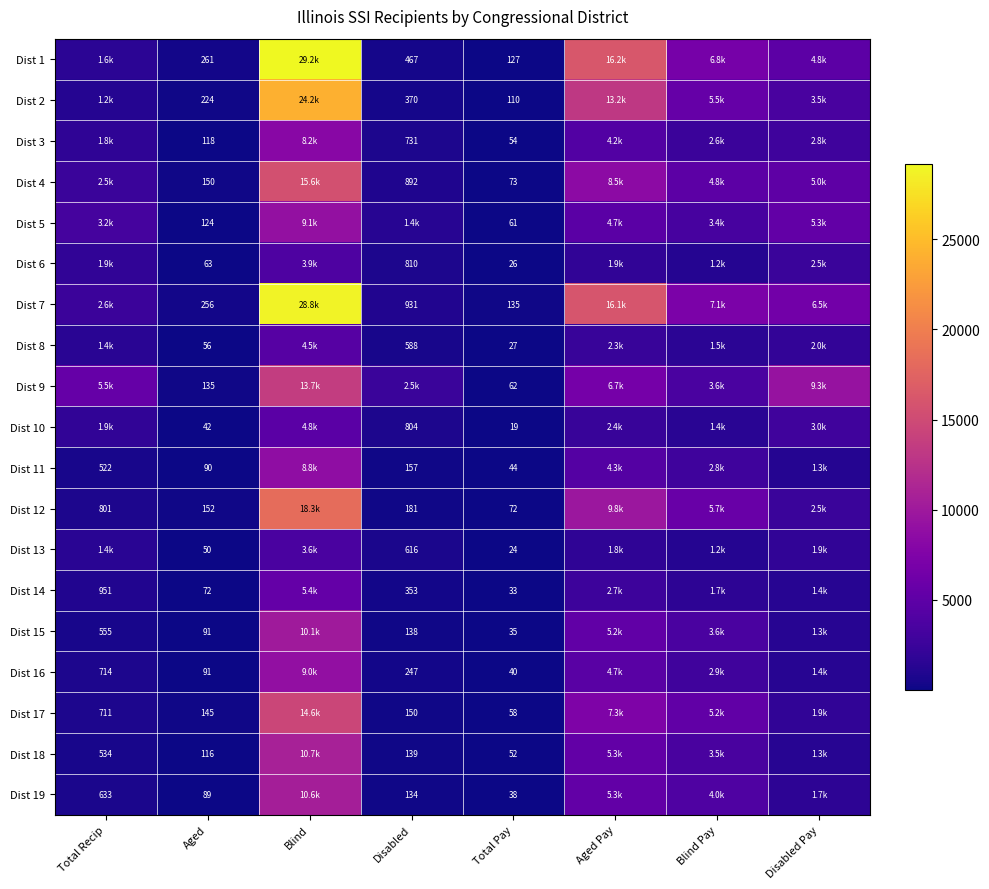

Is it true that Dist 8 equals 2238 at Blind?

False